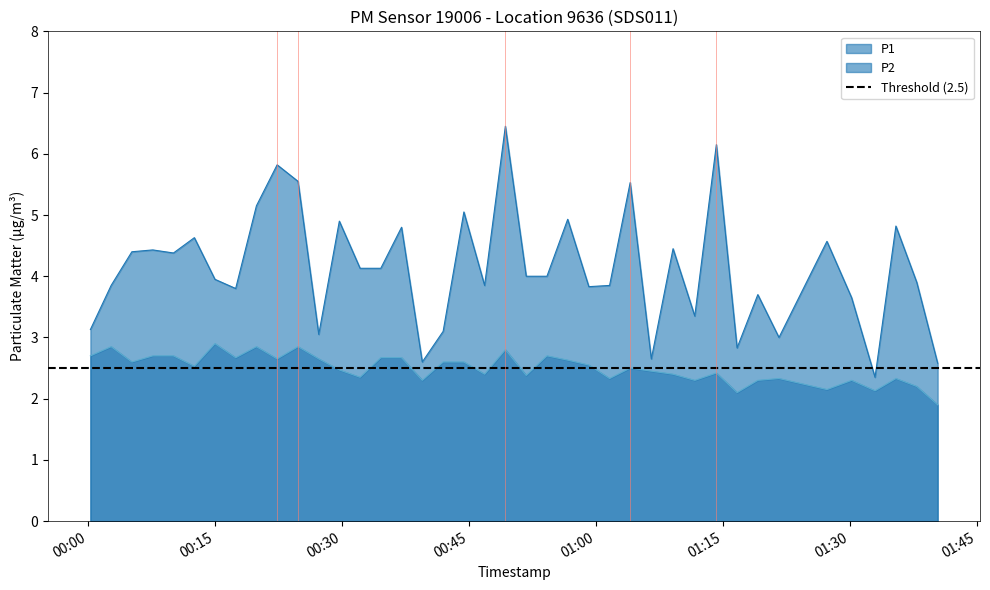

What is the maximum value for P1?

6.5